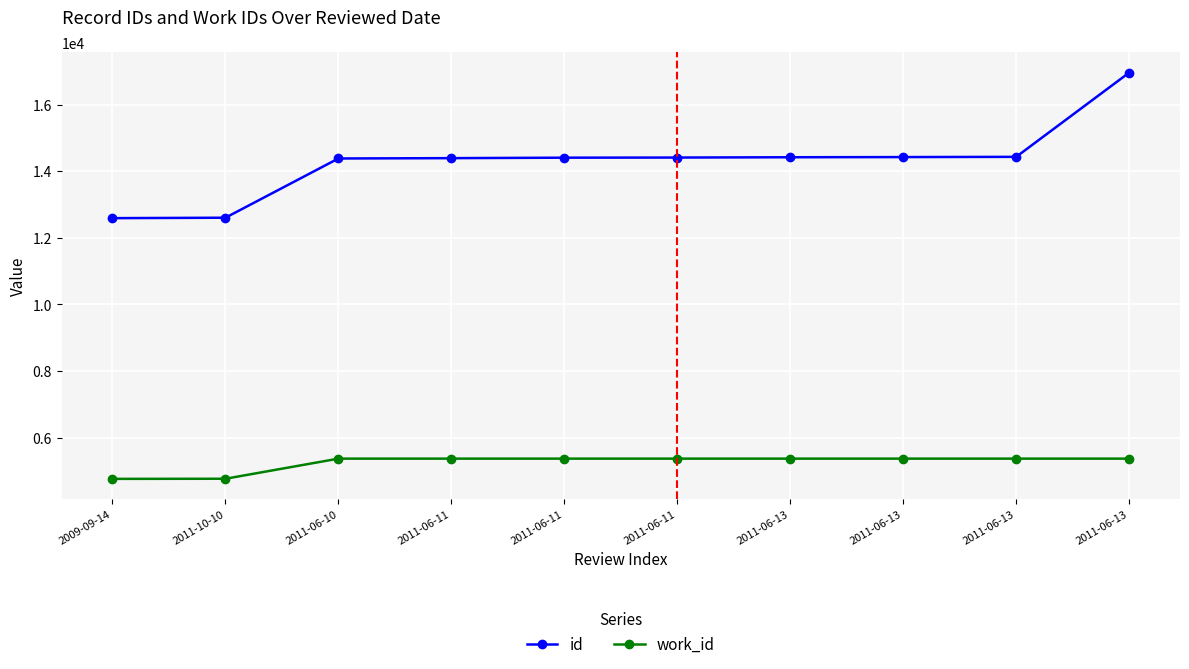

What is the lowest value of the id series?

12588